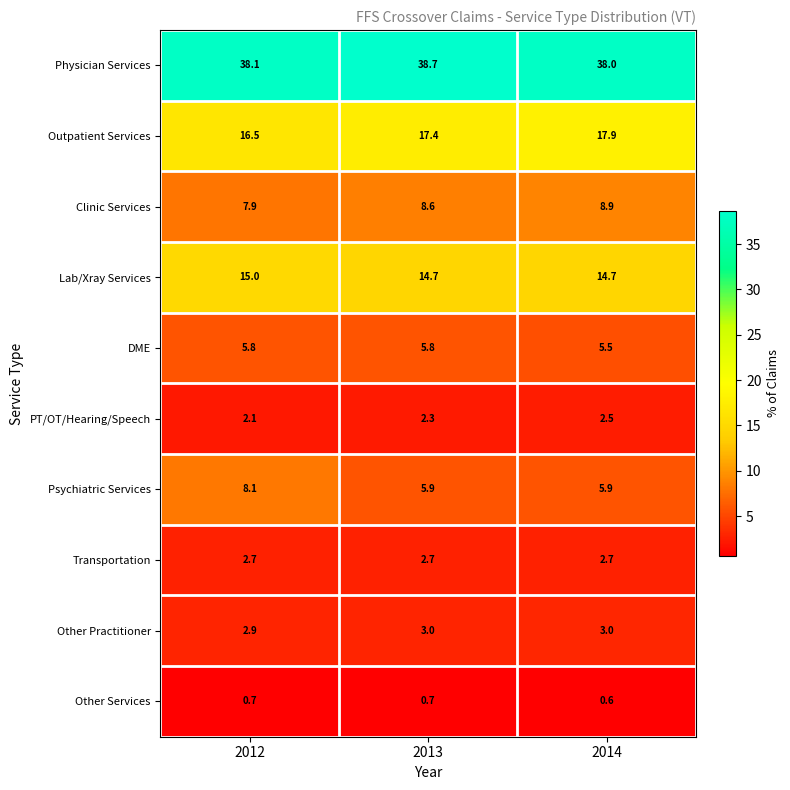

Reading left to right, extract all data points from this chart.

Physician Services: 38.1	38.7	38.0
Outpatient Services: 16.5	17.4	17.9
Clinic Services: 7.9	8.6	8.9
Lab/Xray Services: 15.0	14.7	14.7
DME: 5.8	5.8	5.5
PT/OT/Hearing/Speech: 2.1	2.3	2.5
Psychiatric Services: 8.1	5.9	5.9
Transportation: 2.7	2.7	2.7
Other Practitioner: 2.9	3.0	3.0
Other Services: 0.7	0.7	0.6